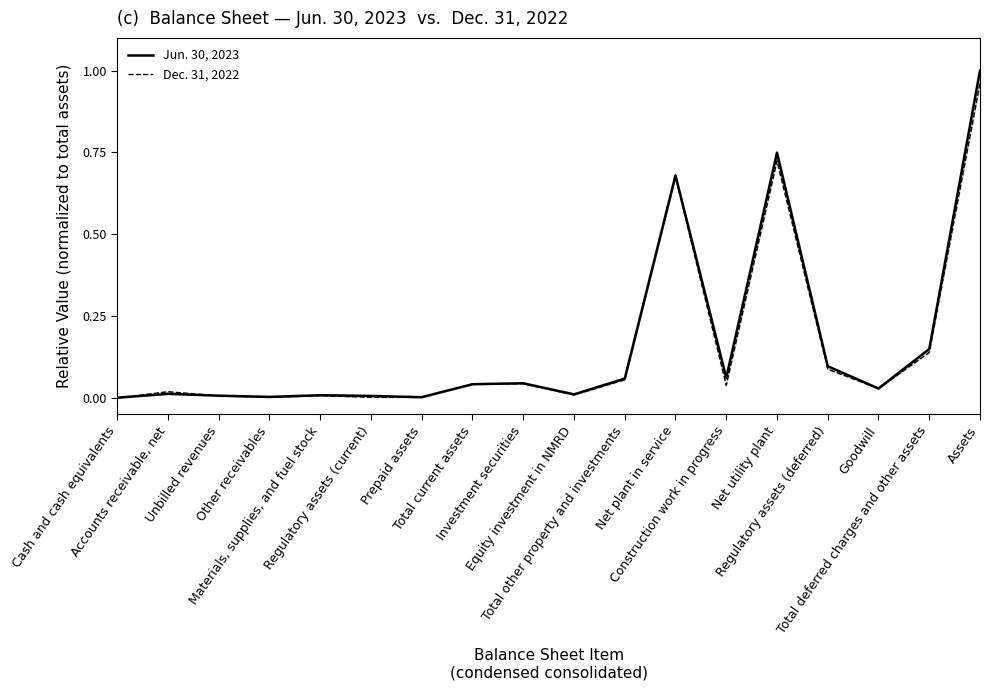

True or false: Dec. 31, 2022 has a value of 0.0 at Materials, supplies, and fuel stock.

False